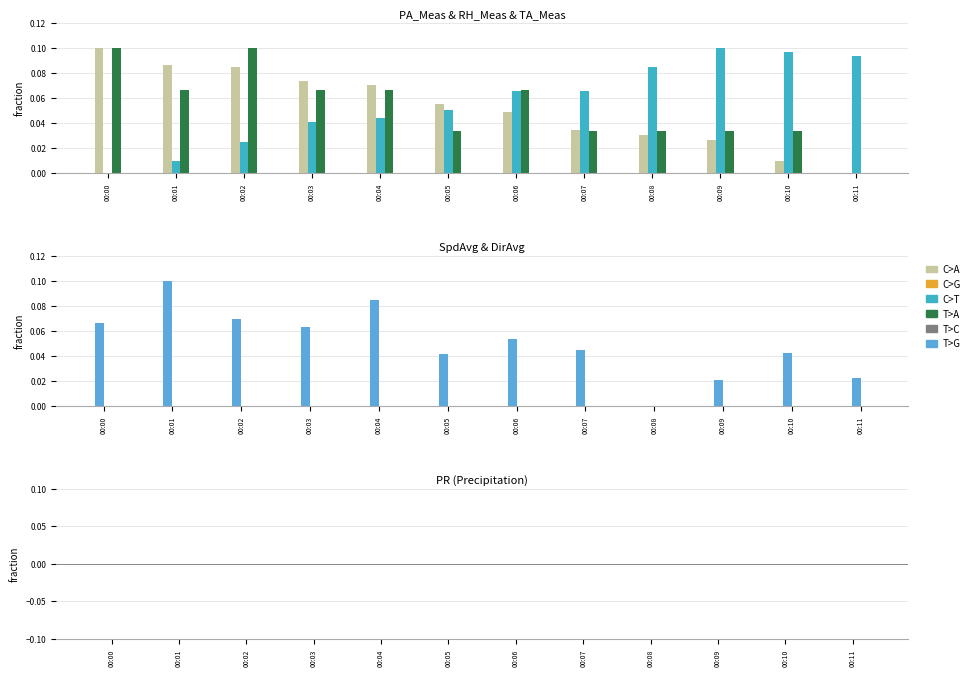

Reading left to right, extract all data points from this chart.

PA: 0.1	0.1	0.1	0.1	0.1	0.1	0.0	0.0	0.0	0.0	0.0	0.0
RH: 0.0	0.0	0.0	0.0	0.0	0.0	0.1	0.1	0.1	0.1	0.1	0.1
TA: 0.1	0.1	0.1	0.1	0.1	0.0	0.1	0.0	0.0	0.0	0.0	0.0
SpdAvg: 0.1	0.1	0.1	0.1	0.1	0.0	0.1	0.0	0.0	0.0	0.0	0.0
DirAvg: 0.0	0.0	0.0	0.0	0.0	0.0	0.0	0.0	0.0	0.0	0.0	0.0
PR: 0.0	0.0	0.0	0.0	0.0	0.0	0.0	0.0	0.0	0.0	0.0	0.0